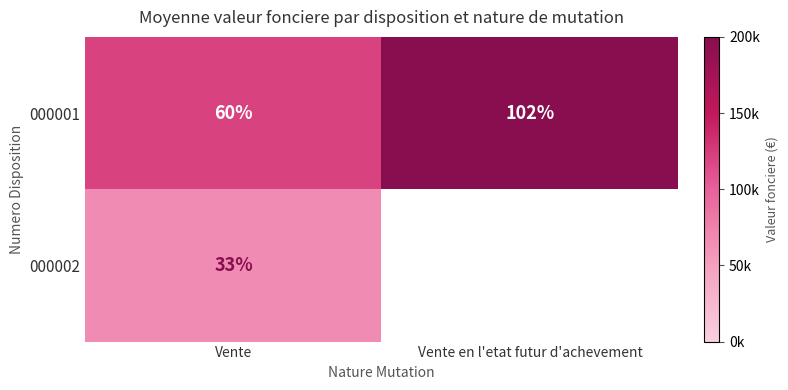

Where is 000001 nearest to the value 81?

Vente